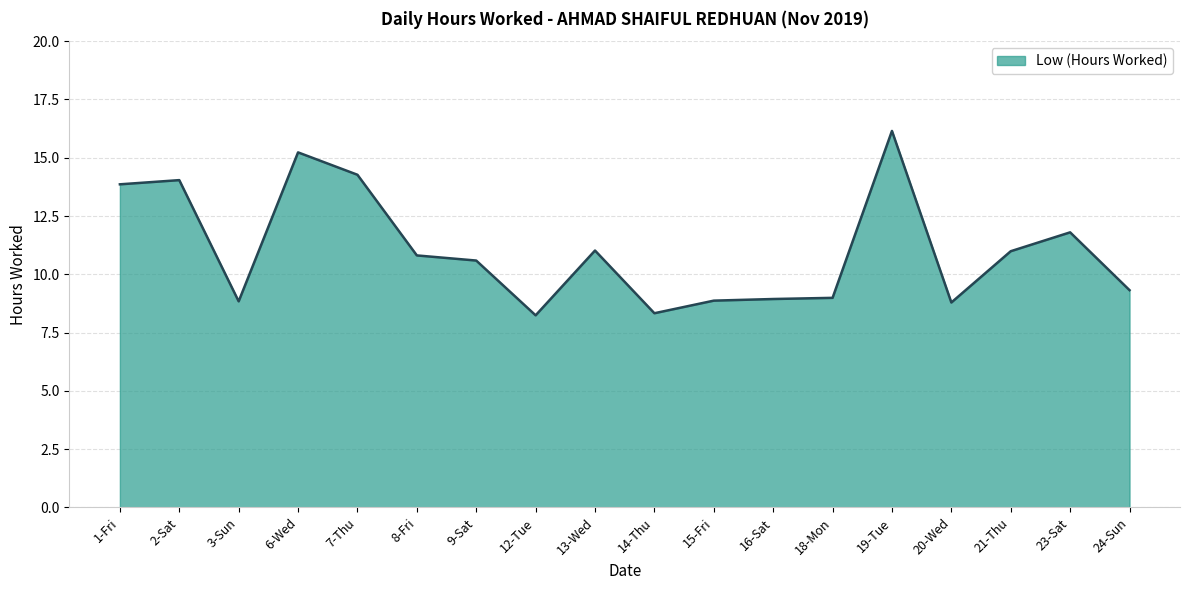

What is the difference between the second highest and second lowest values?

6.9